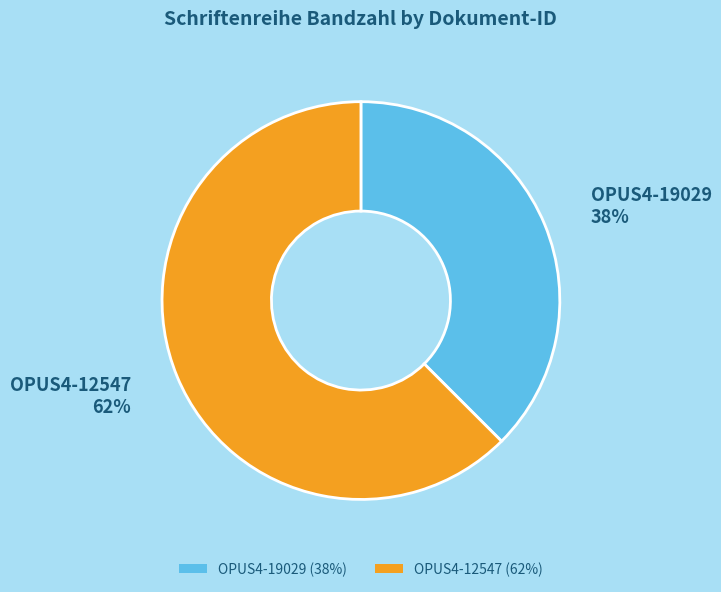

Approximately how many times larger is the value at OPUS4-19029 compared to OPUS4-12547?

0.6